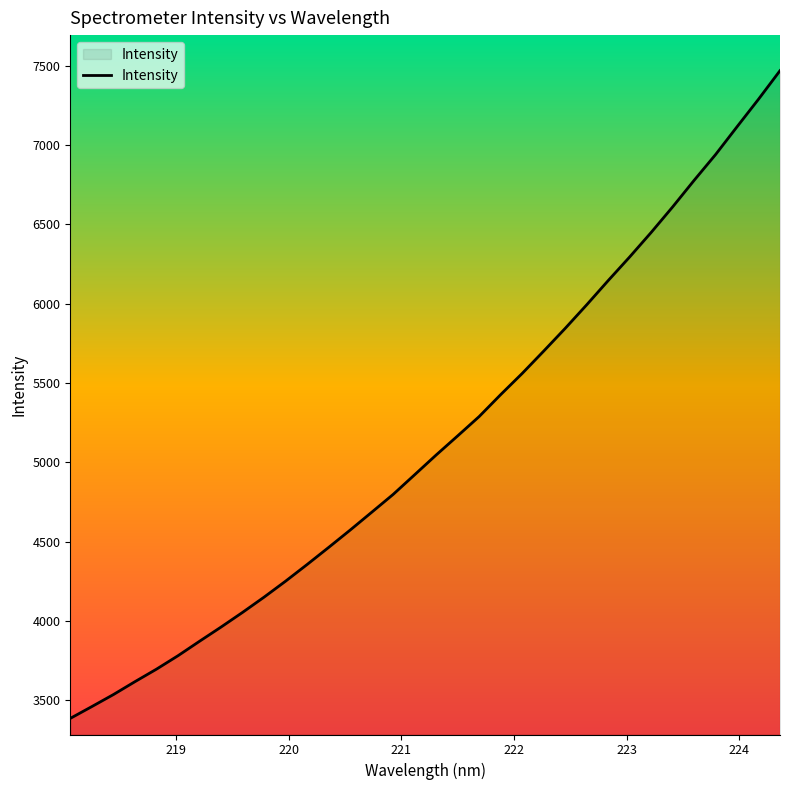

What is the minimum value shown in the chart?

3386.4